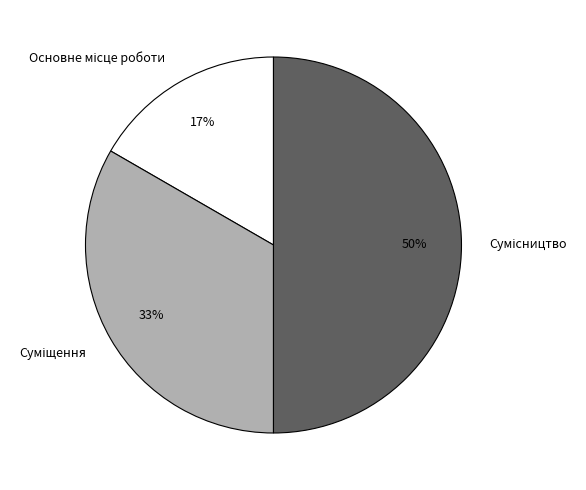

To the nearest percent, what is the average slice percentage?

33%